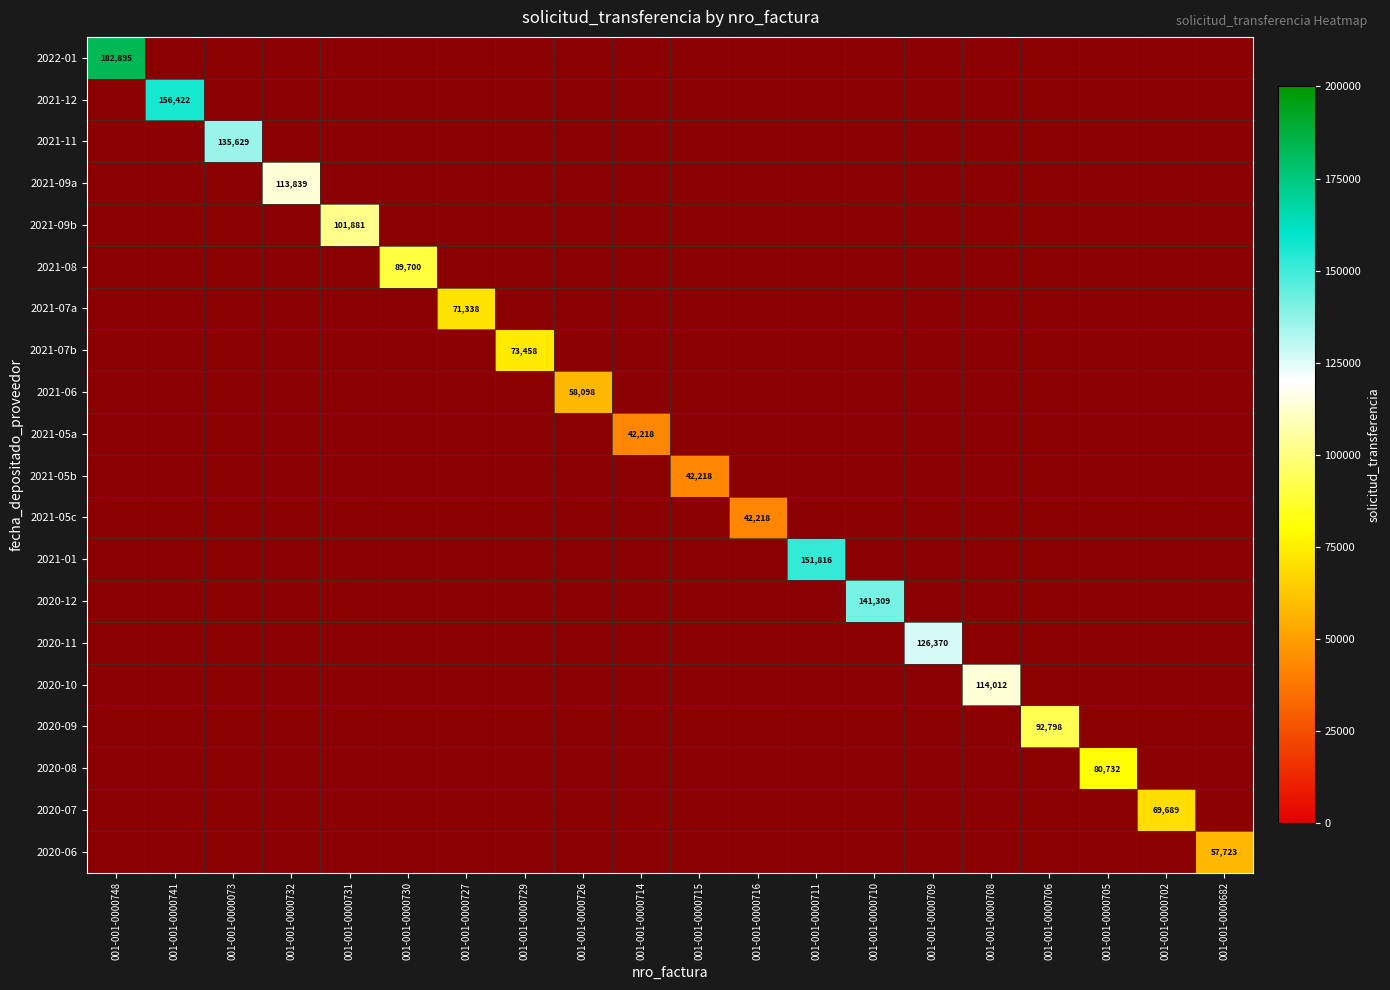

What is the difference between the maximum and minimum values in the 2020-10 series?

114012